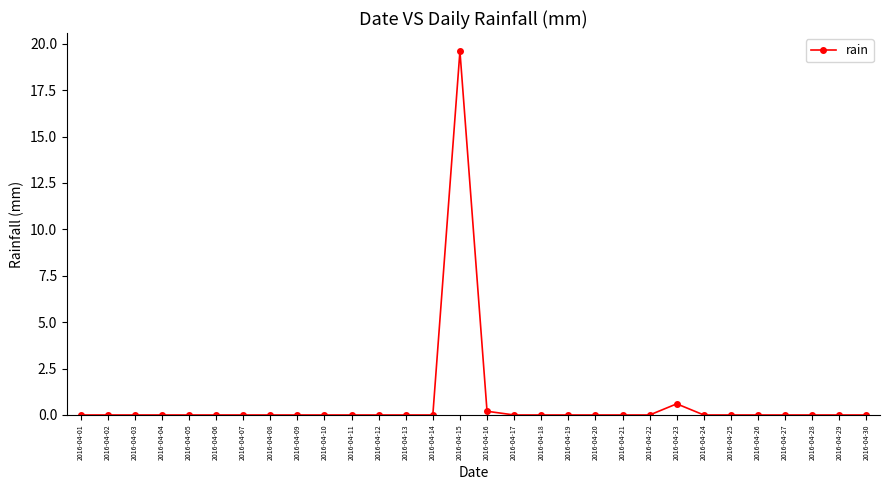

True or false: the data has more than 1 interior local peaks.

True